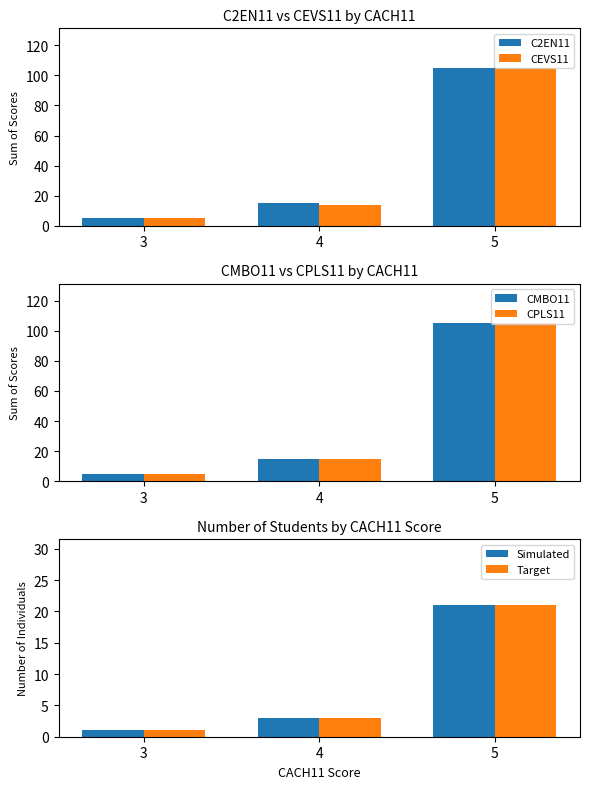

Count the number of data series in this chart.

6